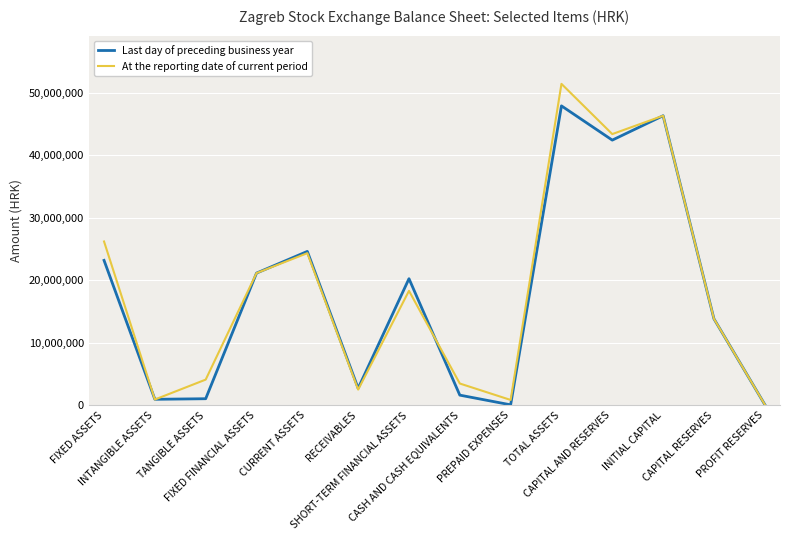

What position from the right is INITIAL CAPITAL?

3